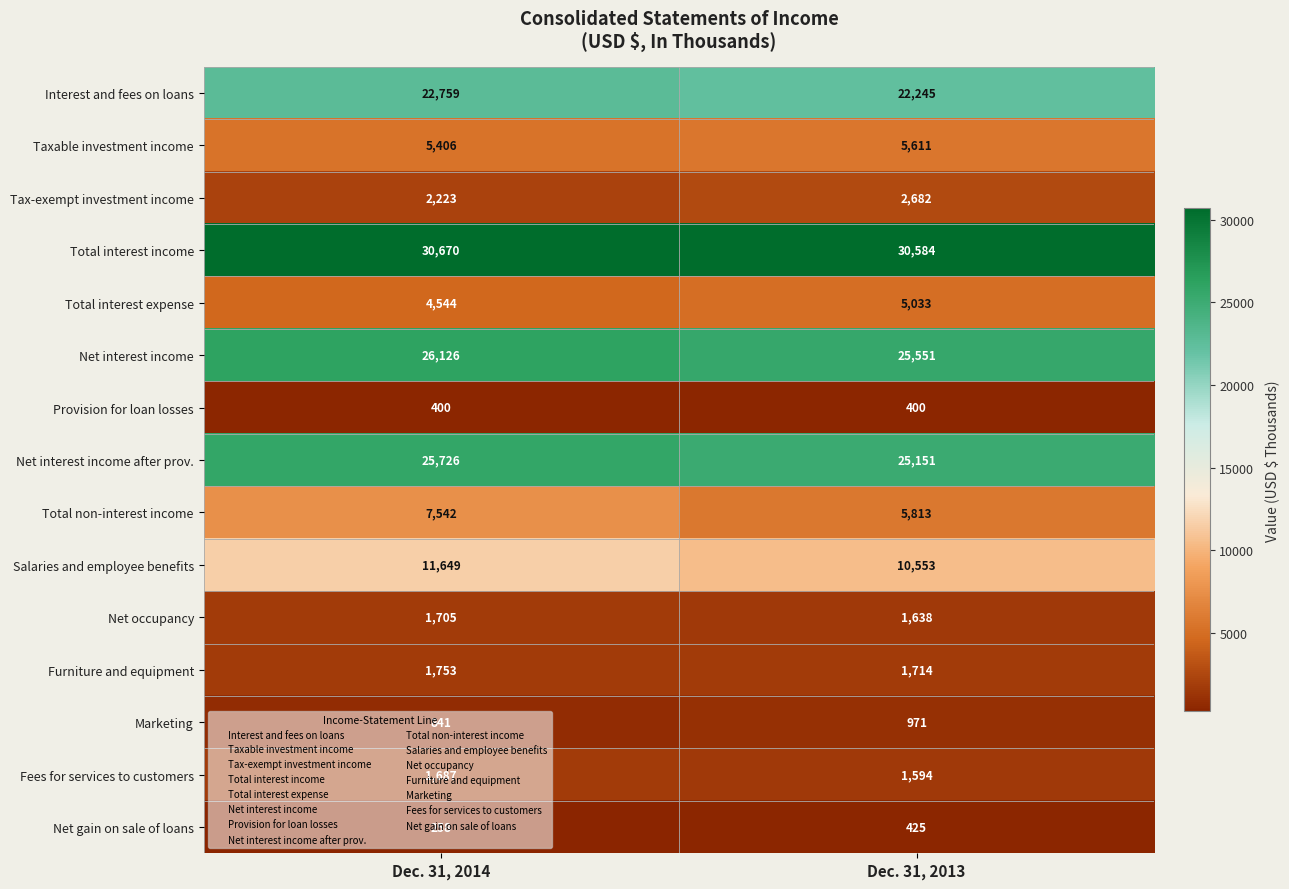

What is the sum of all Total interest expense values?

9577